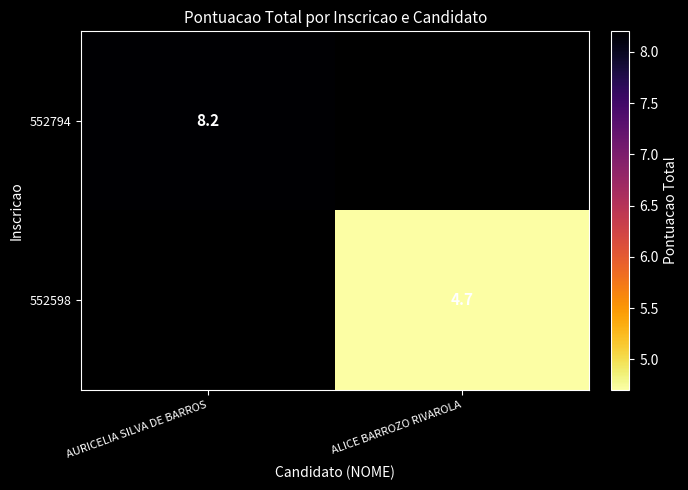

Is it true that 552598 equals 4.7 at ALICE BARROZO RIVAROLA?

True